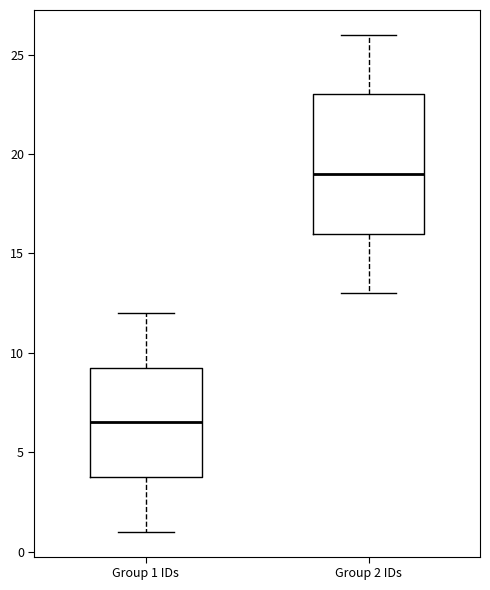

Which box has the highest median line?

Group 2 IDs